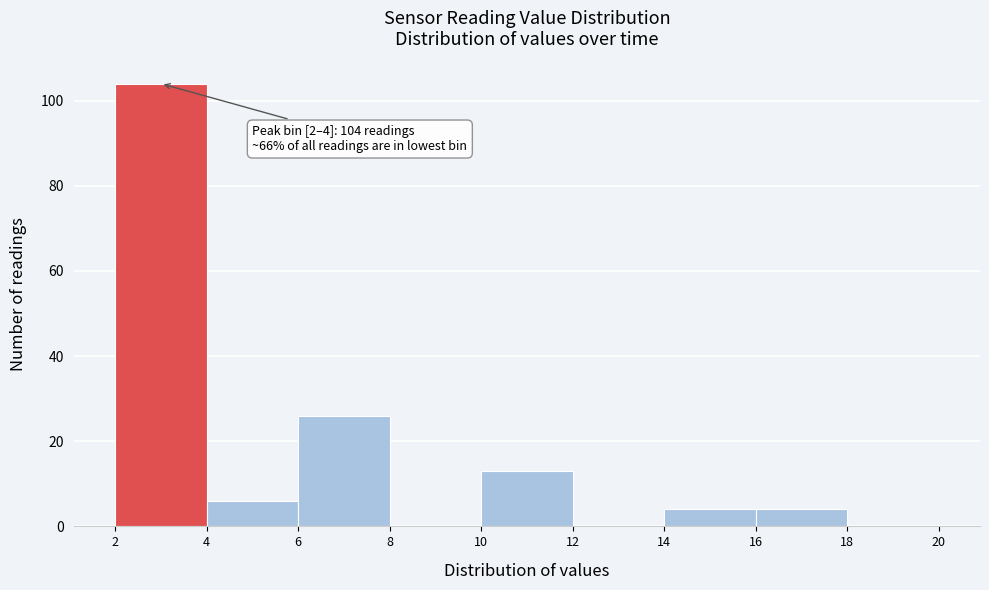

Which range on the x-axis has the tallest bar?

2 to 4